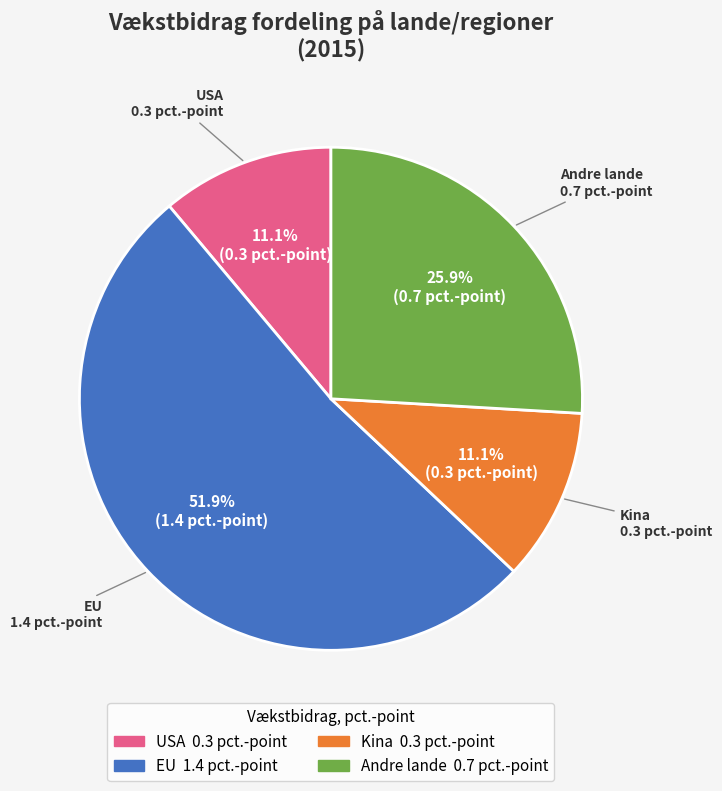

Is EU the majority of the pie?

Yes